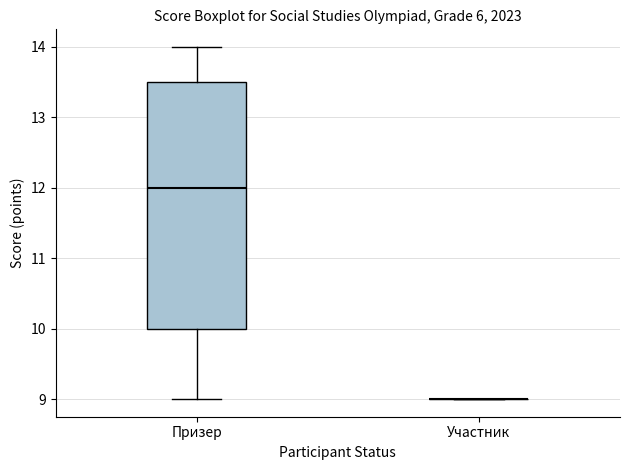

Where does the upper whisker of the box for Призер end on the y-axis? The values are not printed on the chart, so give them approximately, as read against the axis.

14.0